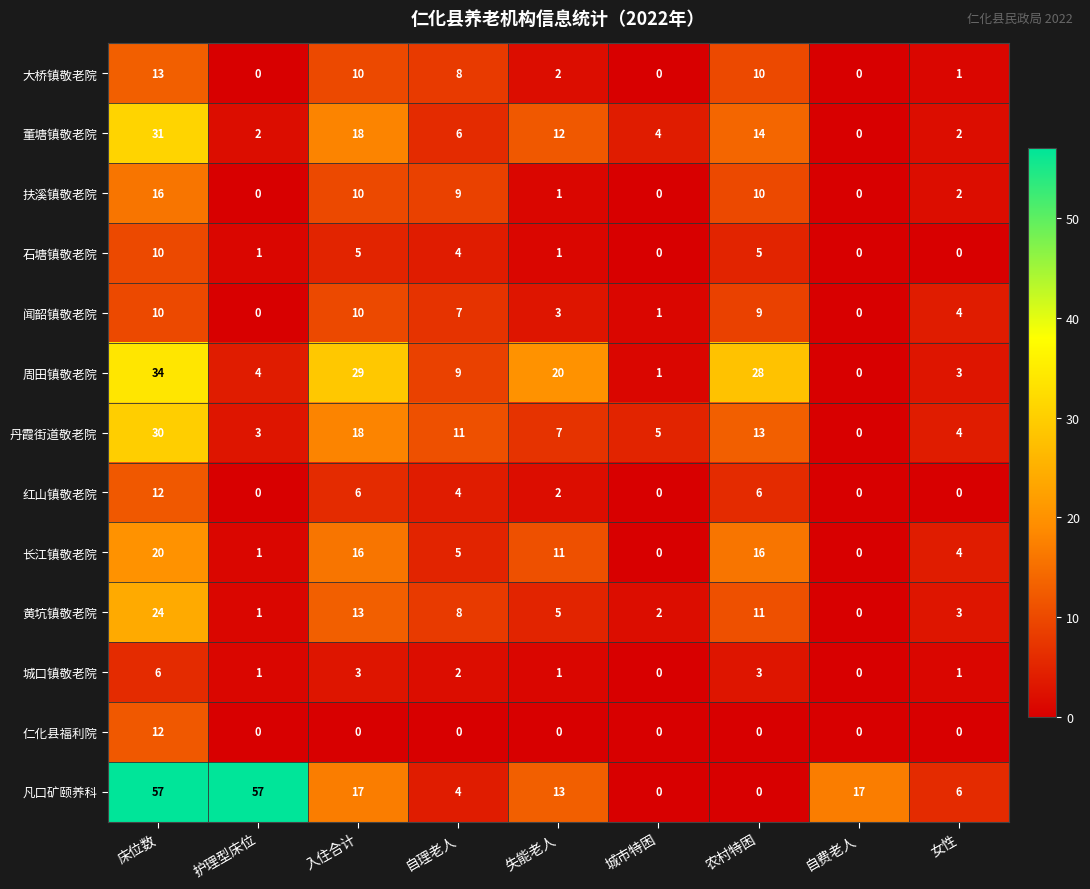

What is the total value across all series at 失能老人?

78